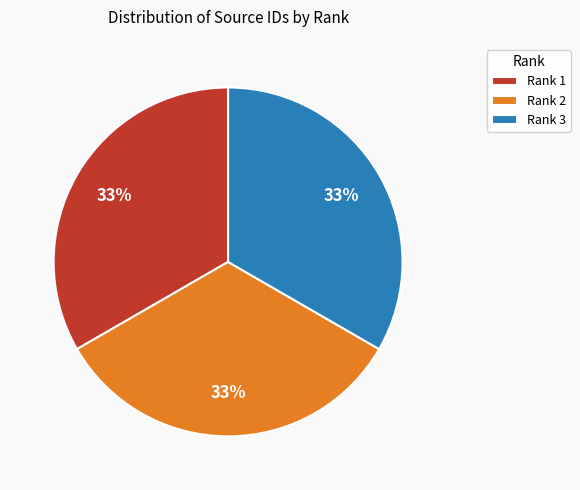

Do Rank 1 and Rank 3 together represent more than half of the pie?

Yes